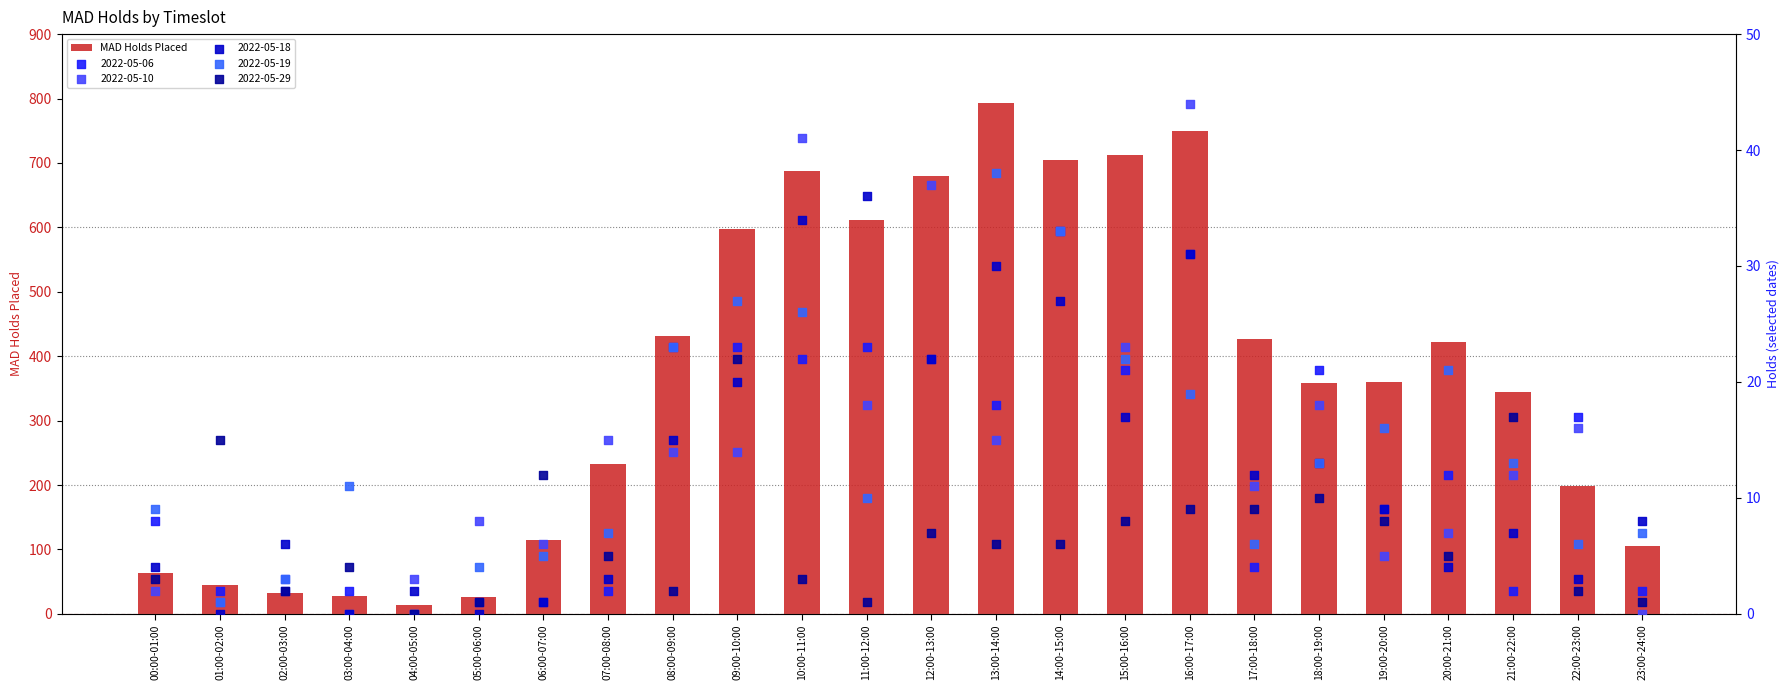

Approximately how many times larger is the value at 21:00-22:00 compared to 06:00-07:00?

3.0